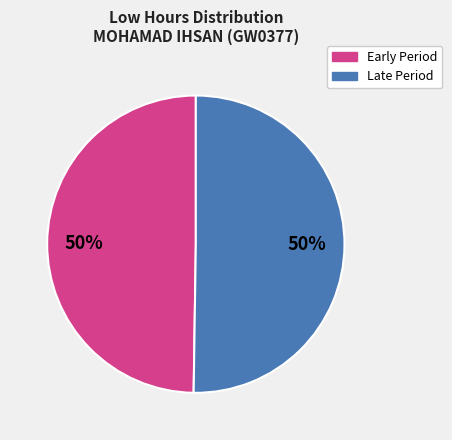

To the nearest percent, what is the average slice percentage?

50%